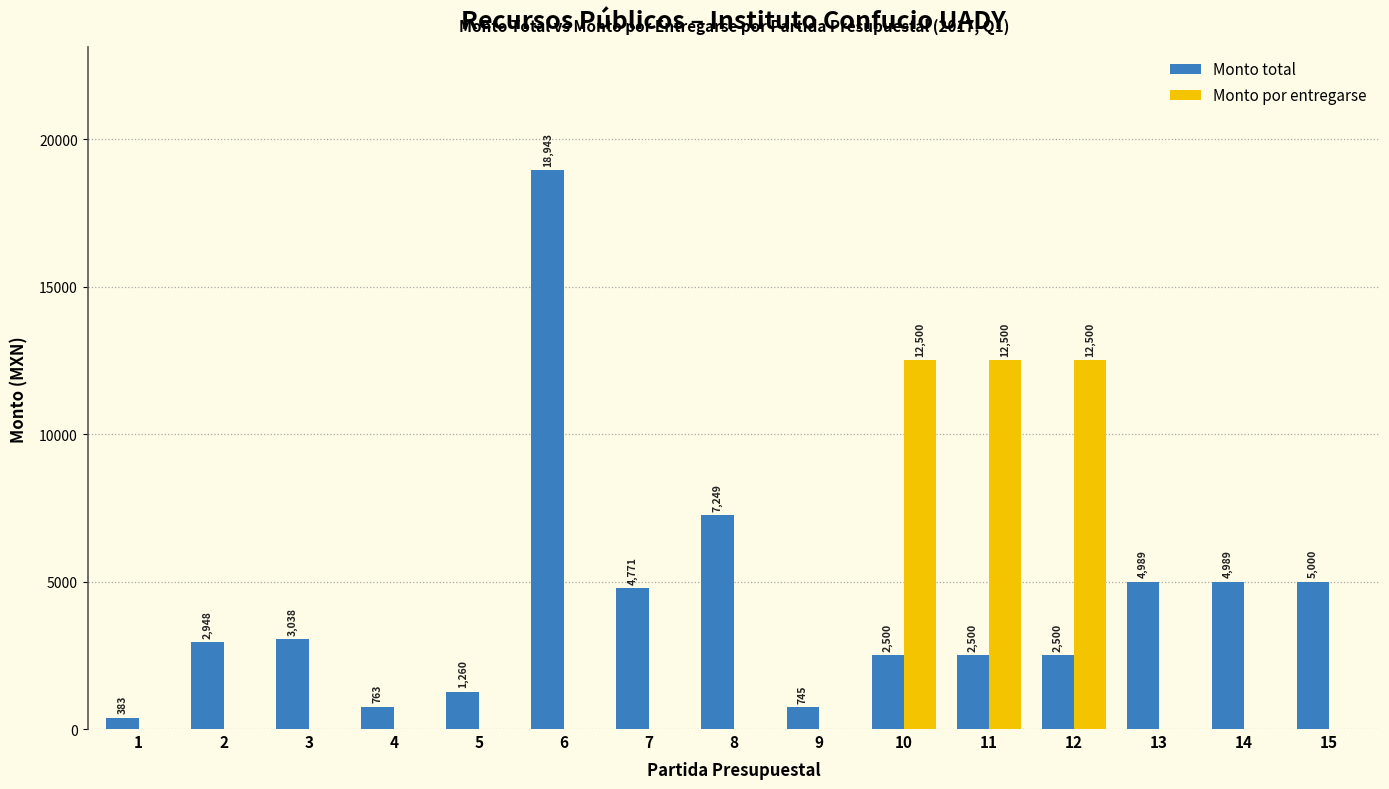

What is the difference between the Monto total values at 3 and 1?

2655.0